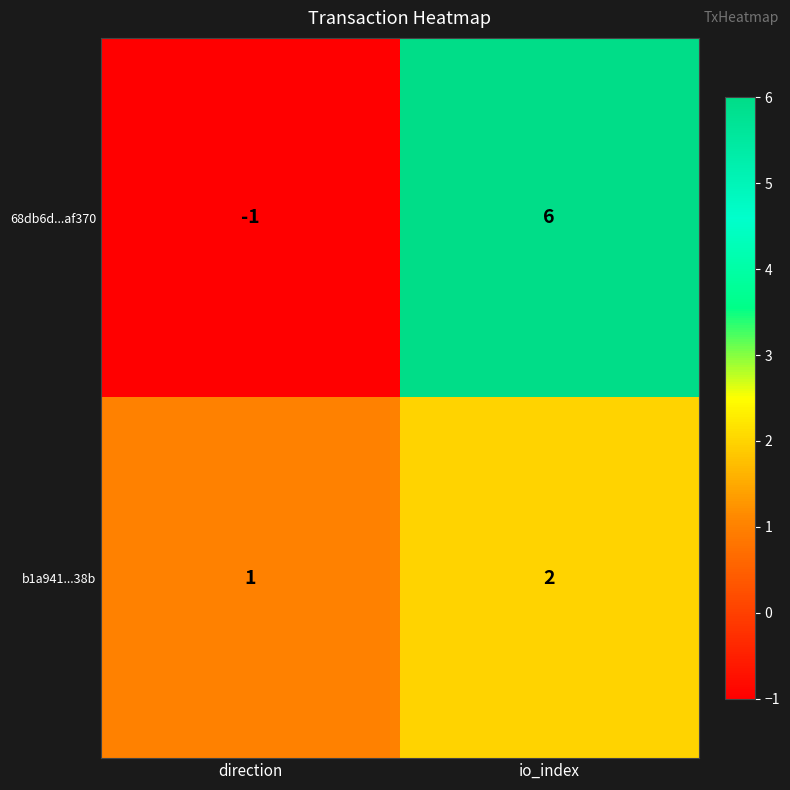

What is the maximum value shown in the chart?

6